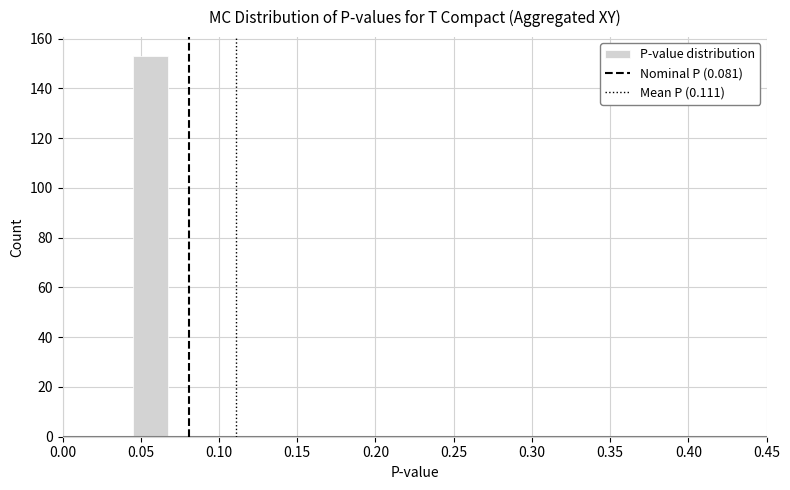

Reading left to right, transcribe this chart: for each bar, give the range it covers on the x-axis and its height. Neither the bar edges nor the heights are printed on the chart, so give them approximately, as read against the axes.

0.000 to 0.025: 0
0.025 to 0.045: 0
0.045 to 0.070: 154
0.070 to 0.090: 0
0.090 to 0.115: 0
0.115 to 0.135: 0
0.135 to 0.160: 0
0.160 to 0.180: 0
0.180 to 0.205: 0
0.205 to 0.225: 0
0.225 to 0.250: 0
0.250 to 0.270: 0
0.270 to 0.295: 0
0.295 to 0.315: 0
0.315 to 0.340: 0
0.340 to 0.360: 0
0.360 to 0.385: 0
0.385 to 0.405: 0
0.405 to 0.430: 0
0.430 to 0.450: 0